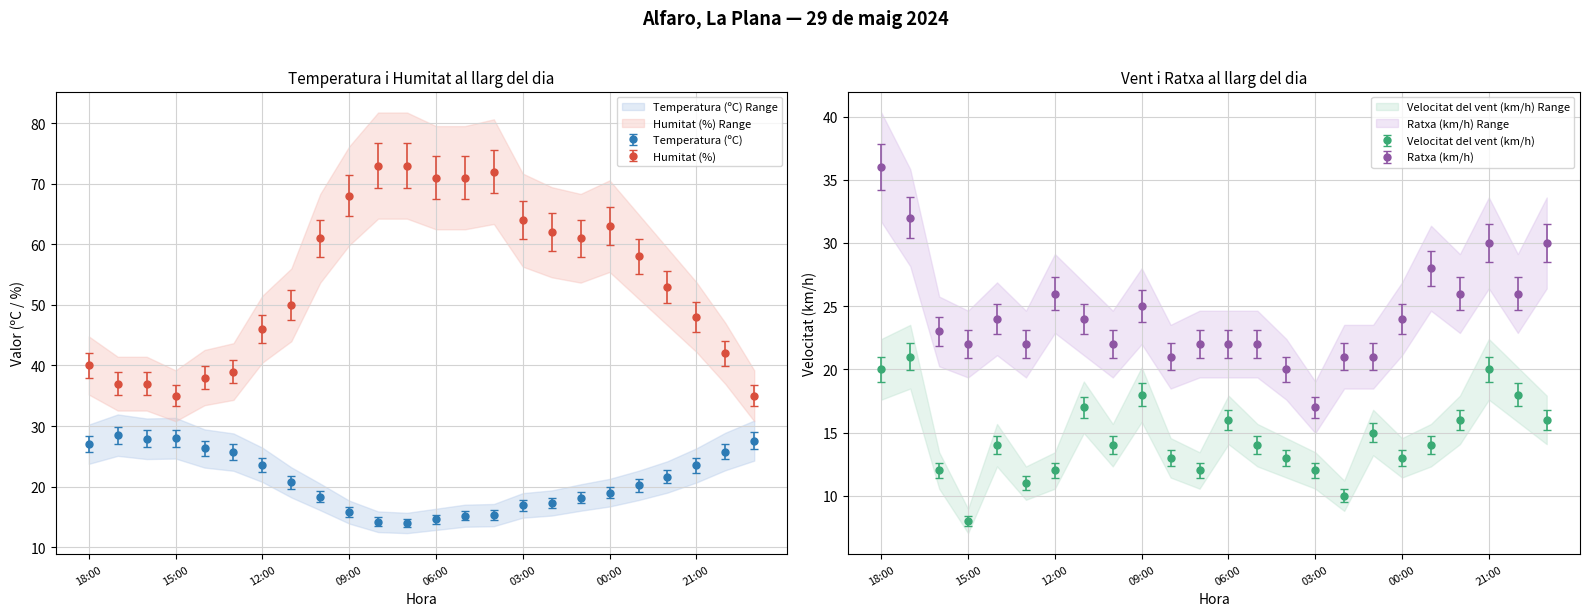

At how many categories does at least one series exceed 33?

24